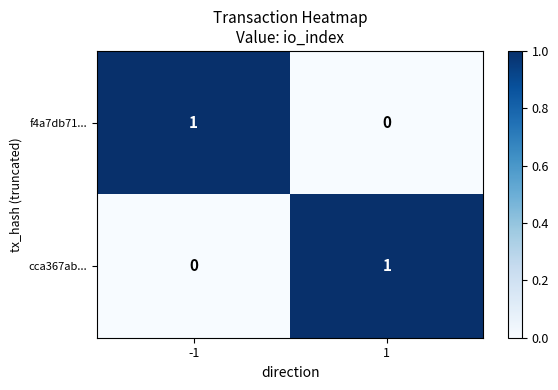

Rank the series at 1 from lowest to highest value.

f4a7db71..., cca367ab...